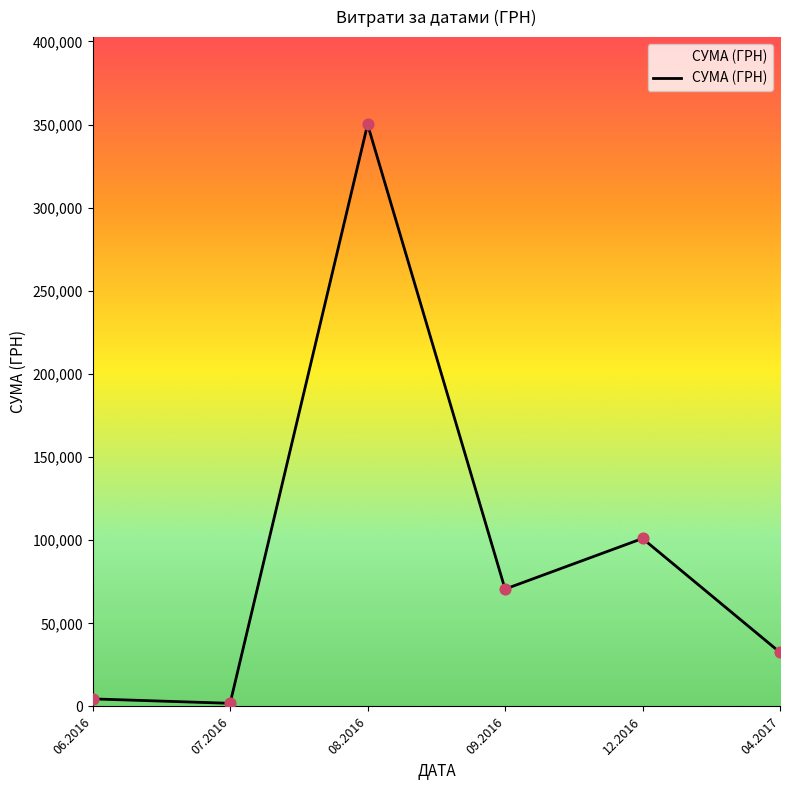

What is the change in value from 06.2016 to 09.2016?

+66048.4